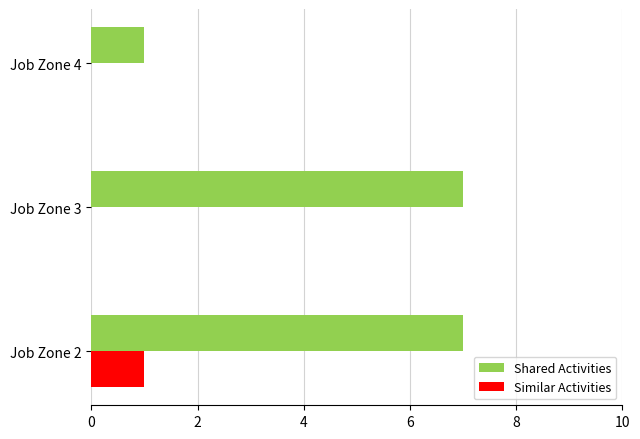

Count the Similar Activities values in the range 0 to 1.

3